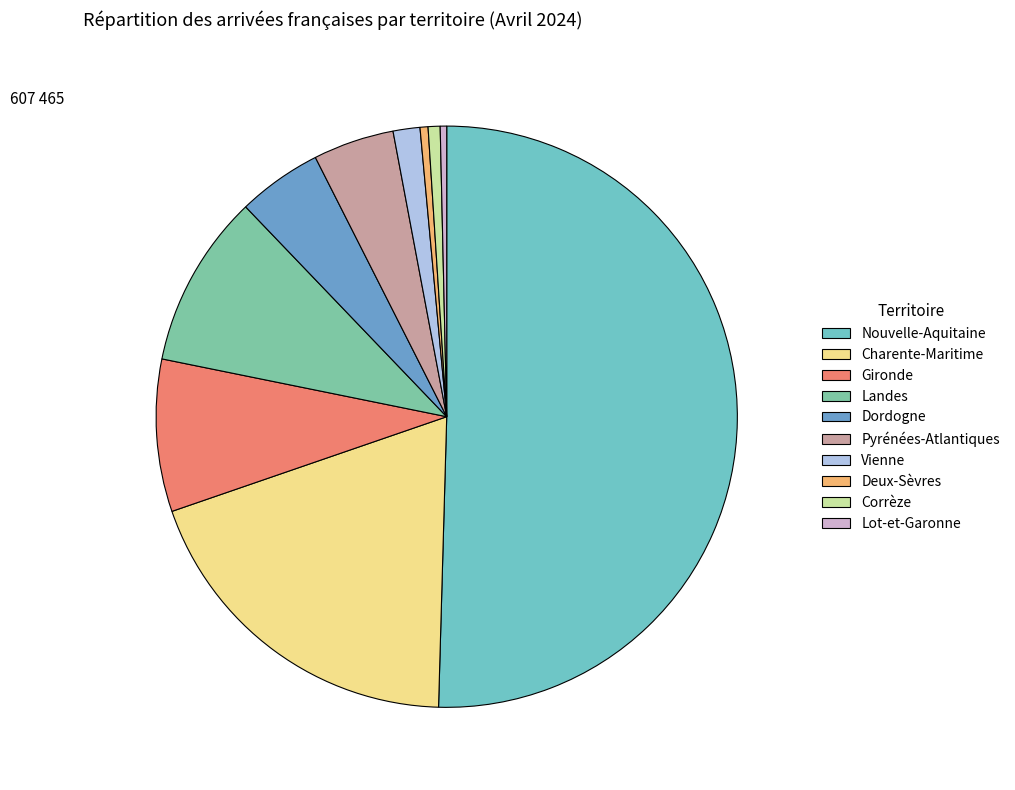

What portion of the pie excludes Corrèze?

99.3%